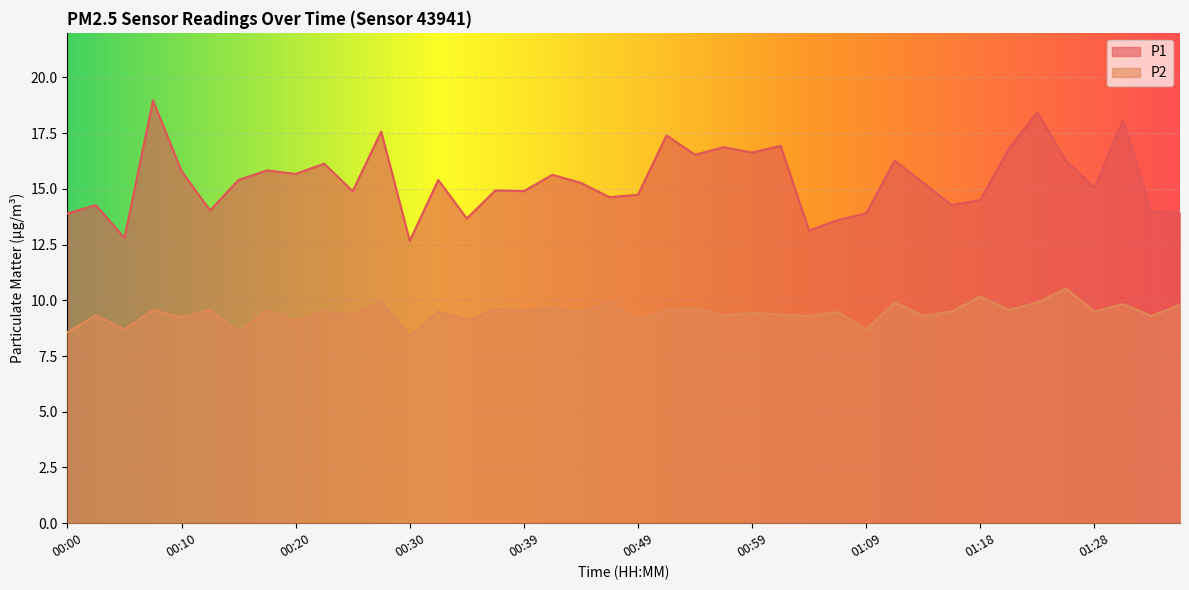

What is the label of the 8th point from the left?

00:17